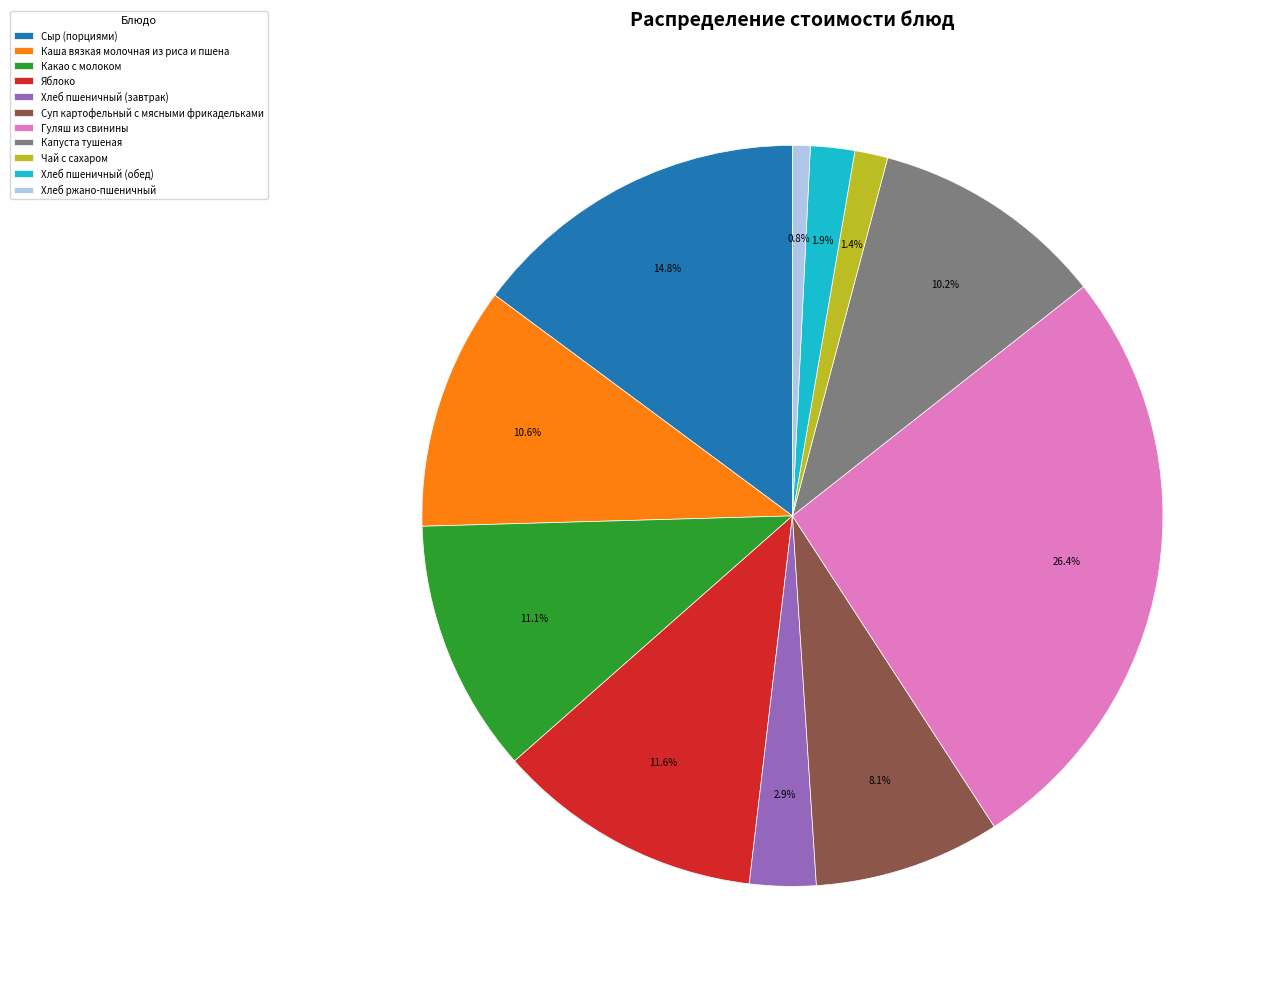

To the nearest percent, what percentage of the pie is Какао с молоком?

11%